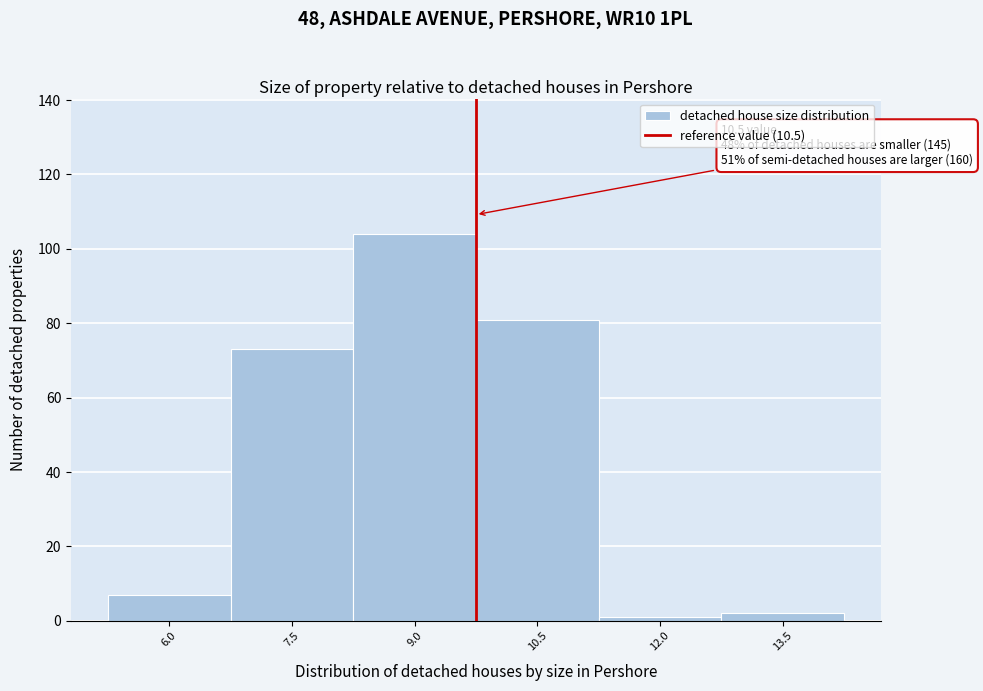

Reading right to left, what are all the values shown in this chart?

13.5=2	12.0=1	10.5=81	9.0=104	7.5=73	6.0=7